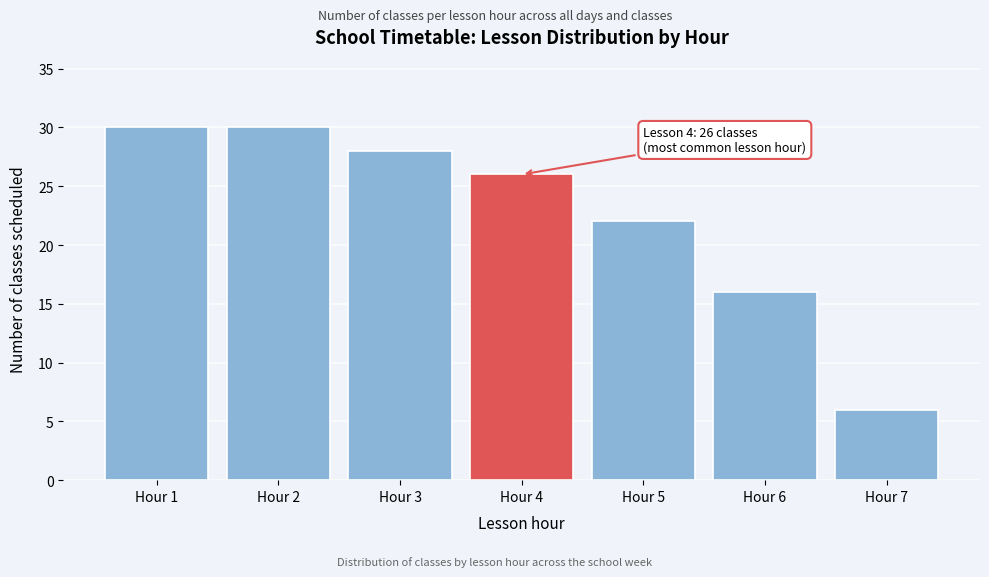

Reading left to right, extract all data points from this chart.

Hour 1=30	Hour 2=30	Hour 3=28	Hour 4=26	Hour 5=22	Hour 6=16	Hour 7=6